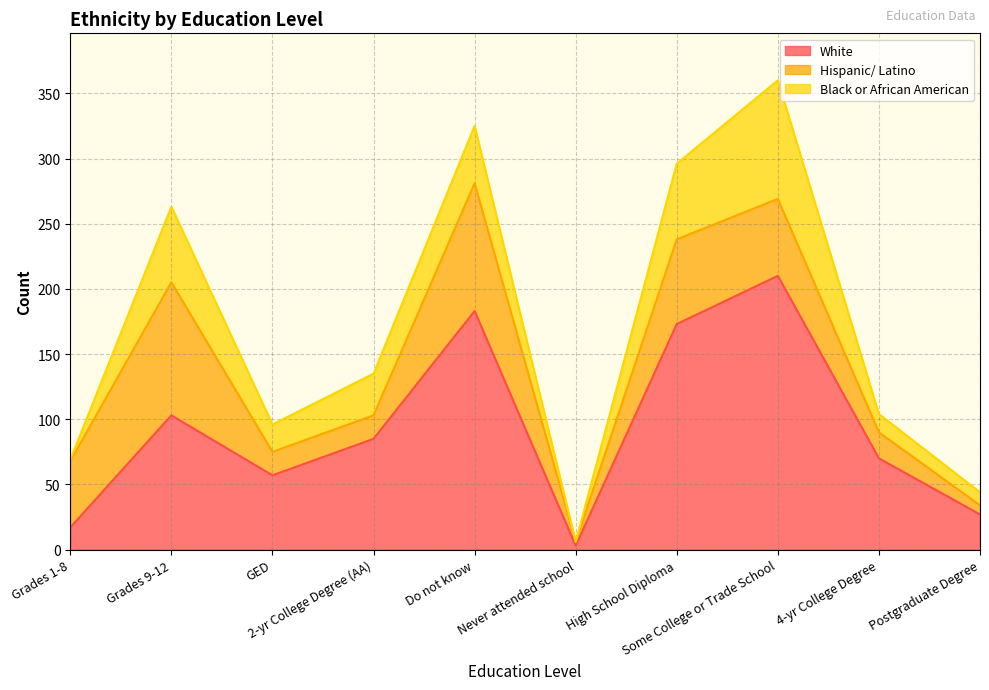

After their last crossing, which series has the higher values: White or Hispanic/ Latino?

White